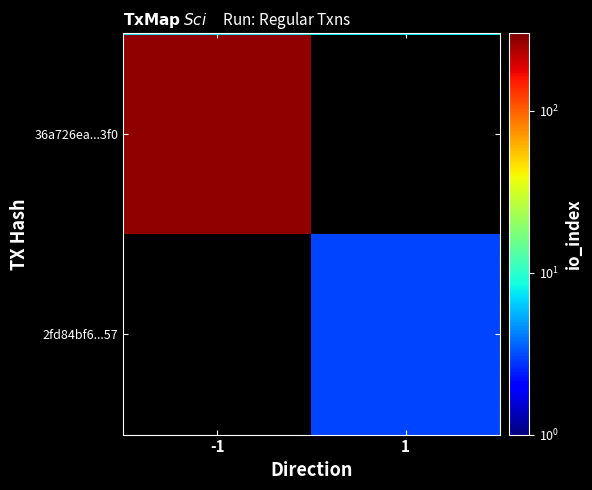

Which series has the widest spread of values?

36a726ea...3f0